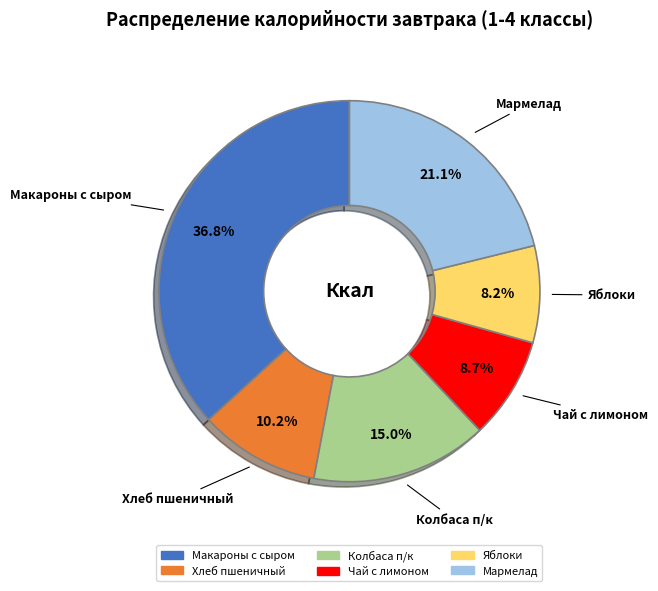

What percentage is the Мармелад slice, to the nearest percent?

21%